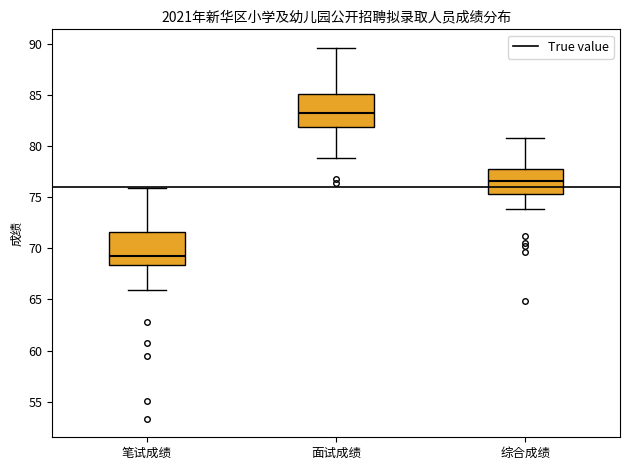

Which box's median line is the lowest?

笔试成绩